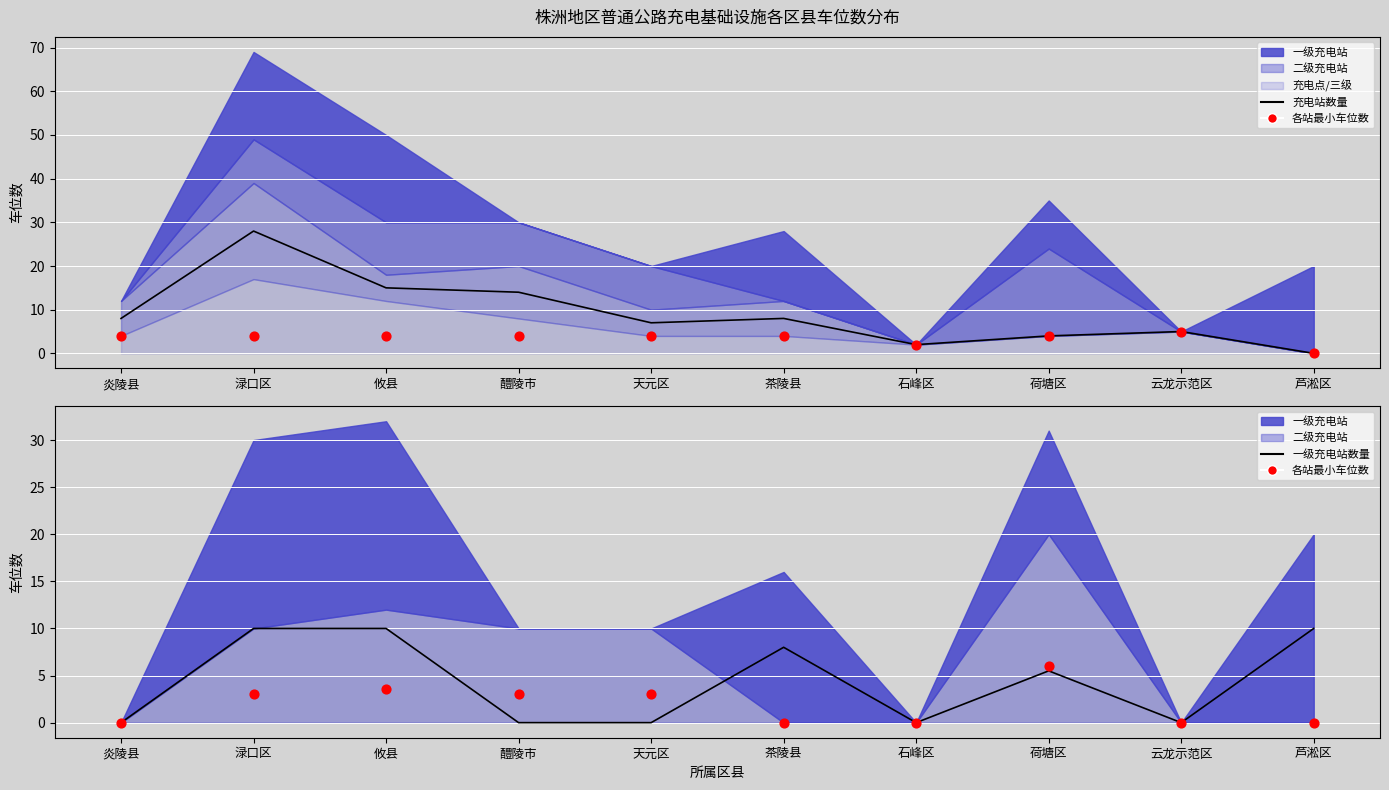

At how many categories does at least one series exceed 27?

1